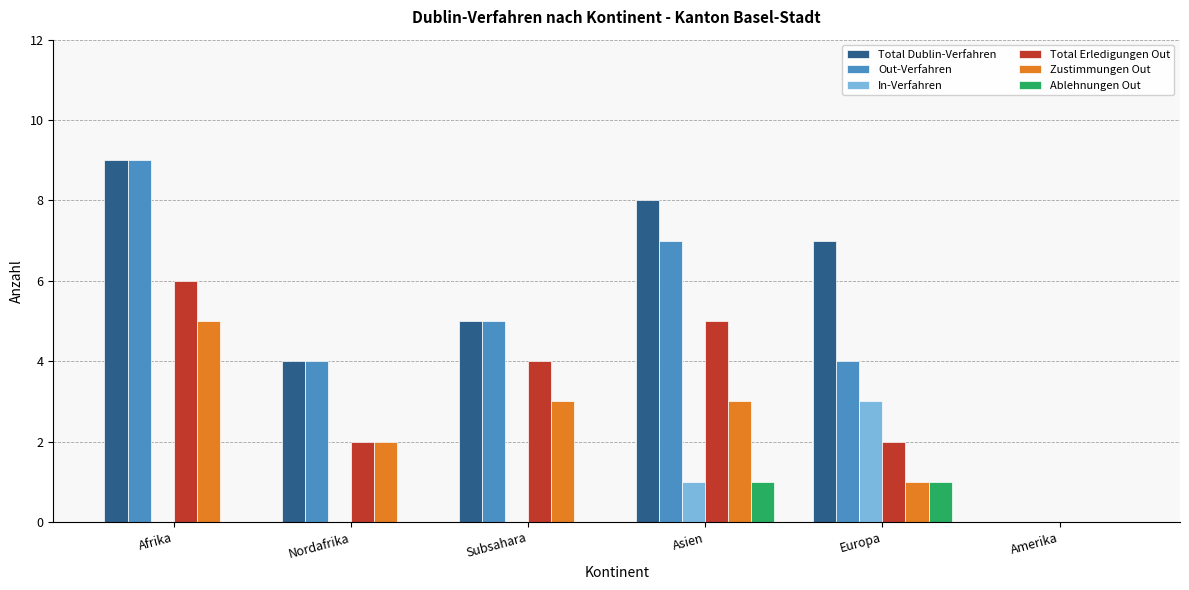

Count the number of categories in the chart.

6